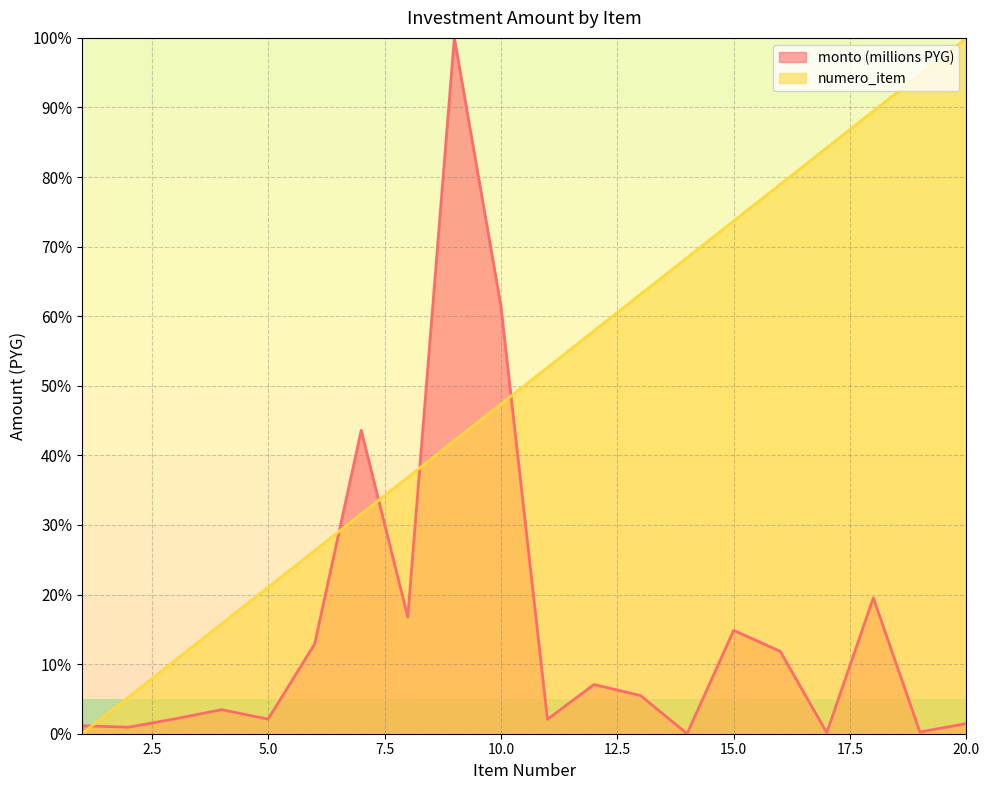

Which series changed the most between 1 and 10?

monto (millions PYG)